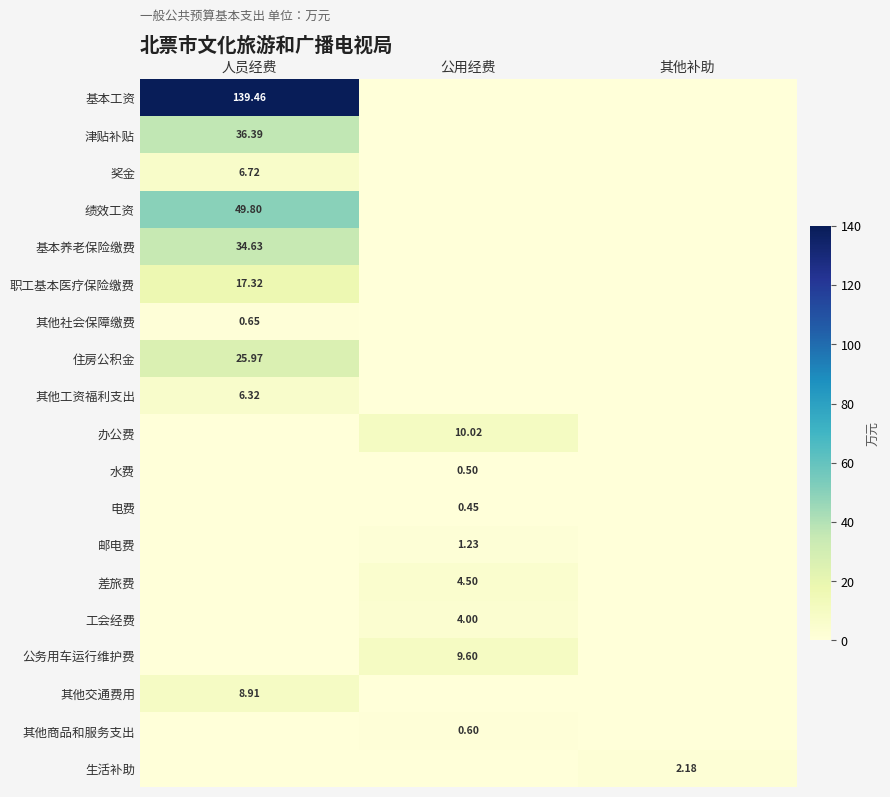

Is the value of 基本养老保险缴费 at 人员经费 greater than the value of 差旅费 at 公用经费?

Yes